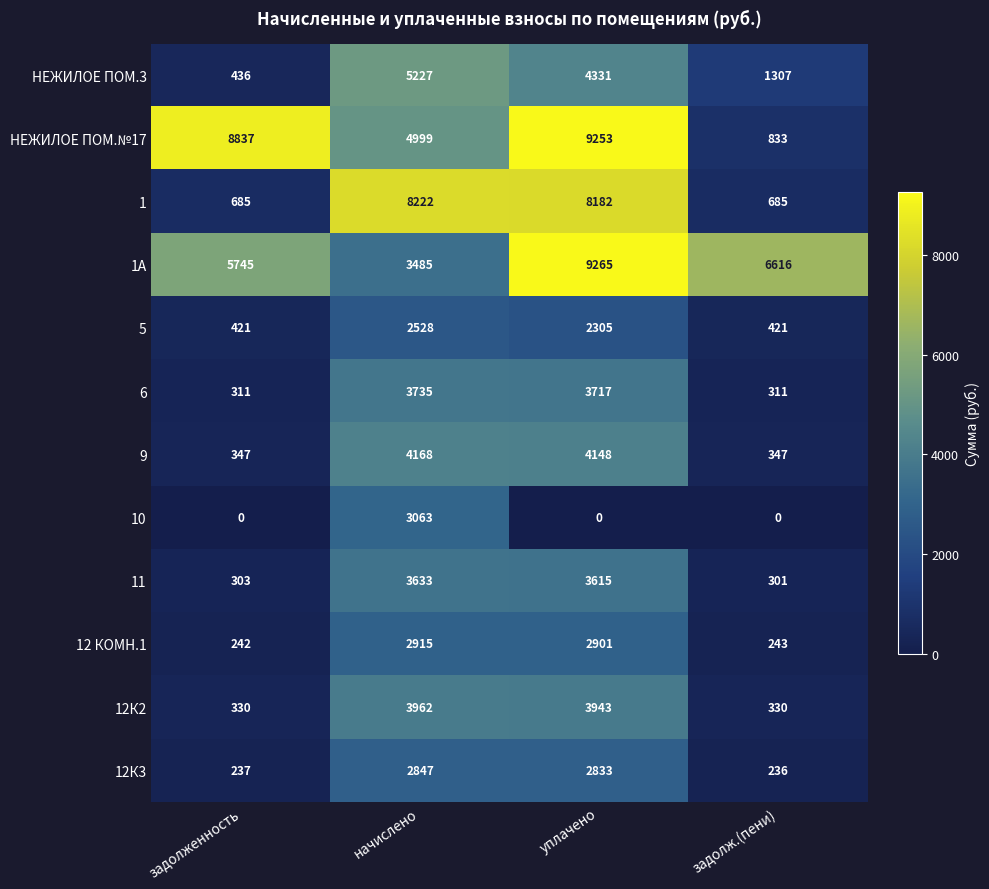

Which category has the highest value in the 10 series?

начислено